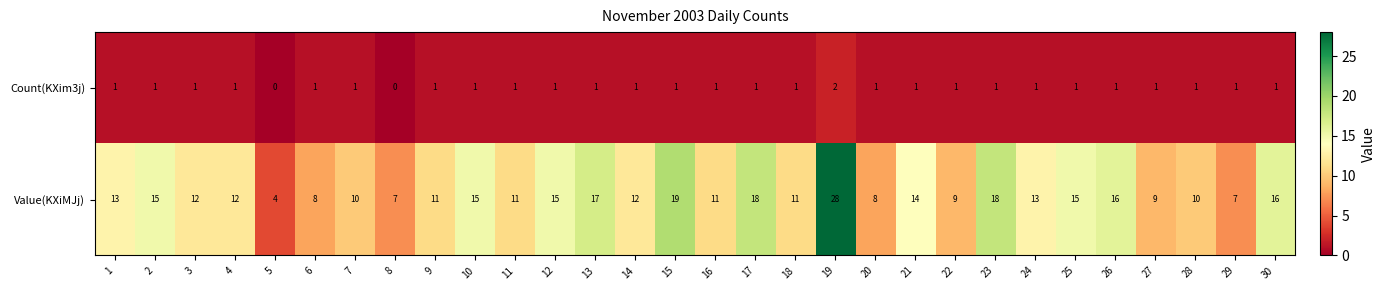

At 4, list the series in order from smallest to largest.

Count(KXim3j), Value(KXiMJj)